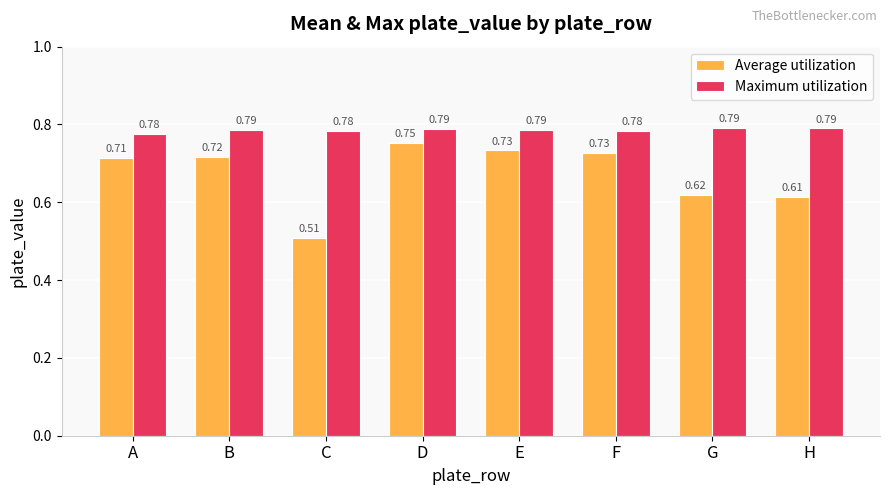

What is the sum of all Average utilization values?

5.4